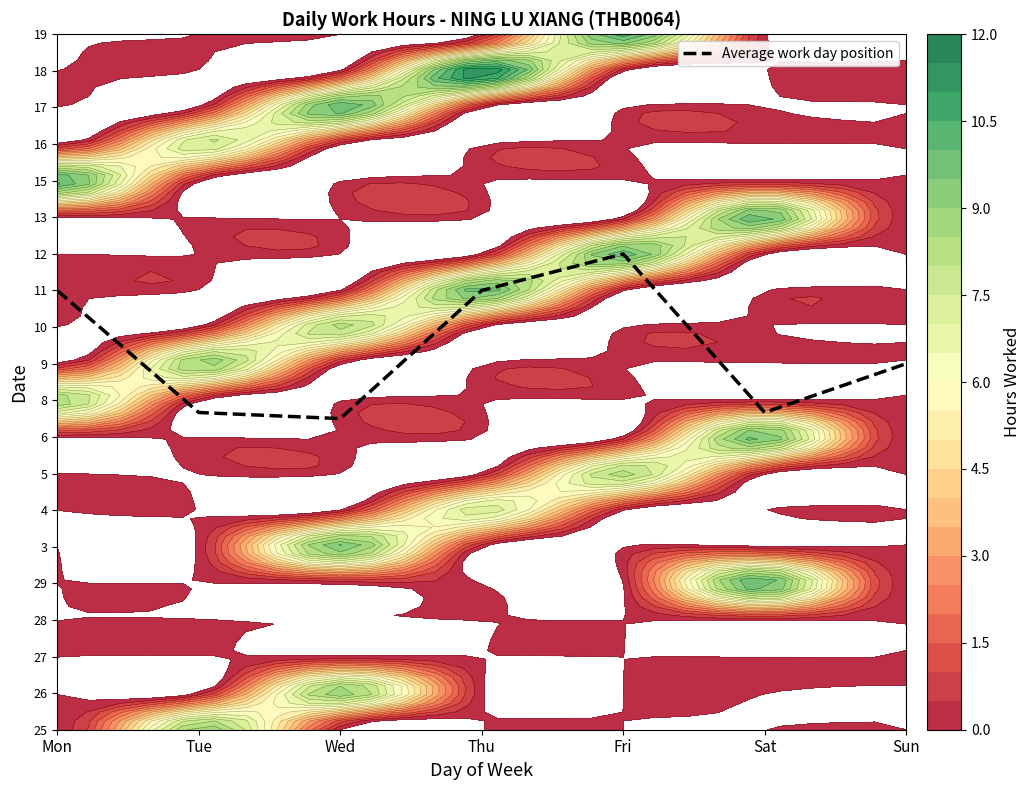

What is the sum of the values at Fri and Mon?

25.0